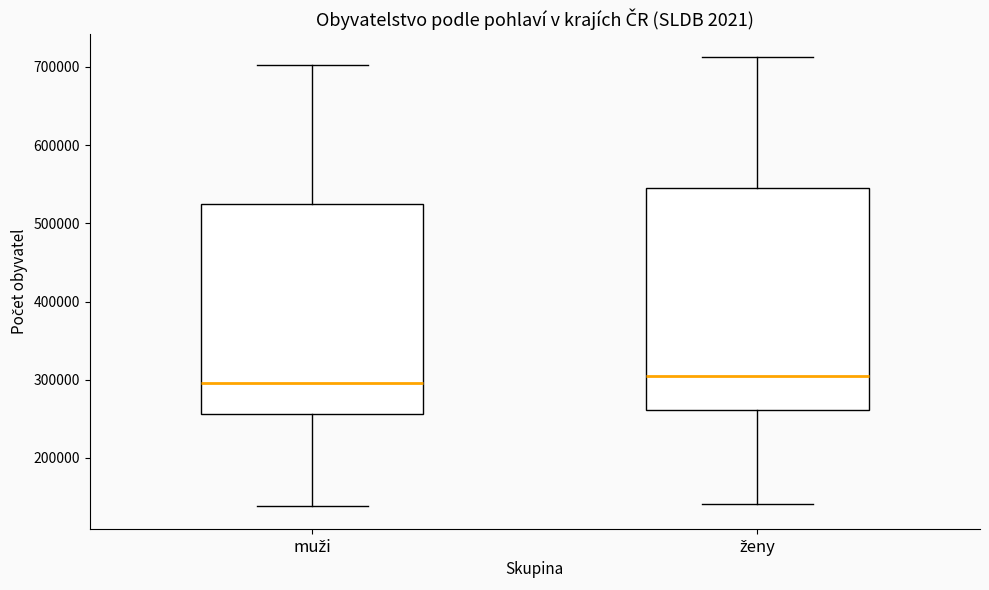

Where does the upper whisker of the box for ženy end on the y-axis? The values are not printed on the chart, so give them approximately, as read against the axis.

710000